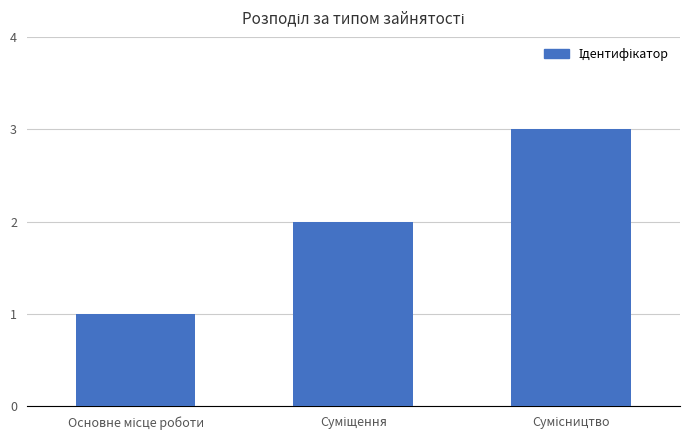

What is the greatest value displayed?

3